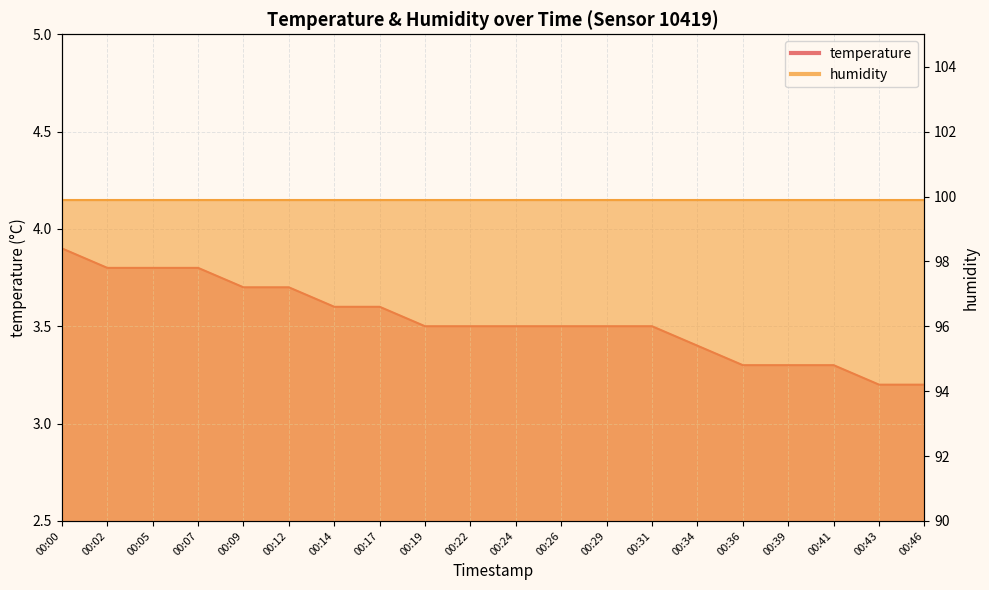

Rank the categories by value from highest to lowest.

00:00, 00:02, 00:05, 00:07, 00:09, 00:12, 00:14, 00:17, 00:19, 00:22, 00:24, 00:26, 00:29, 00:31, 00:34, 00:36, 00:39, 00:41, 00:43, 00:46